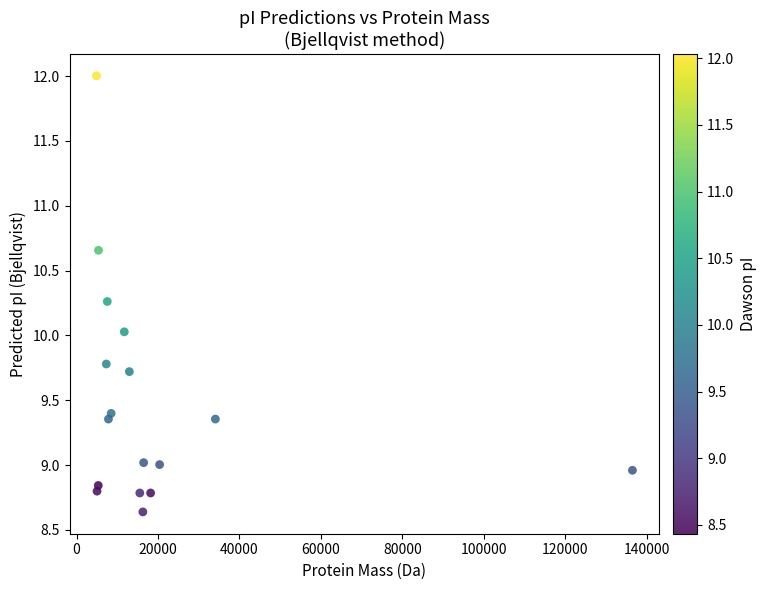

What is the range of Y values (max minus min)?

3.4